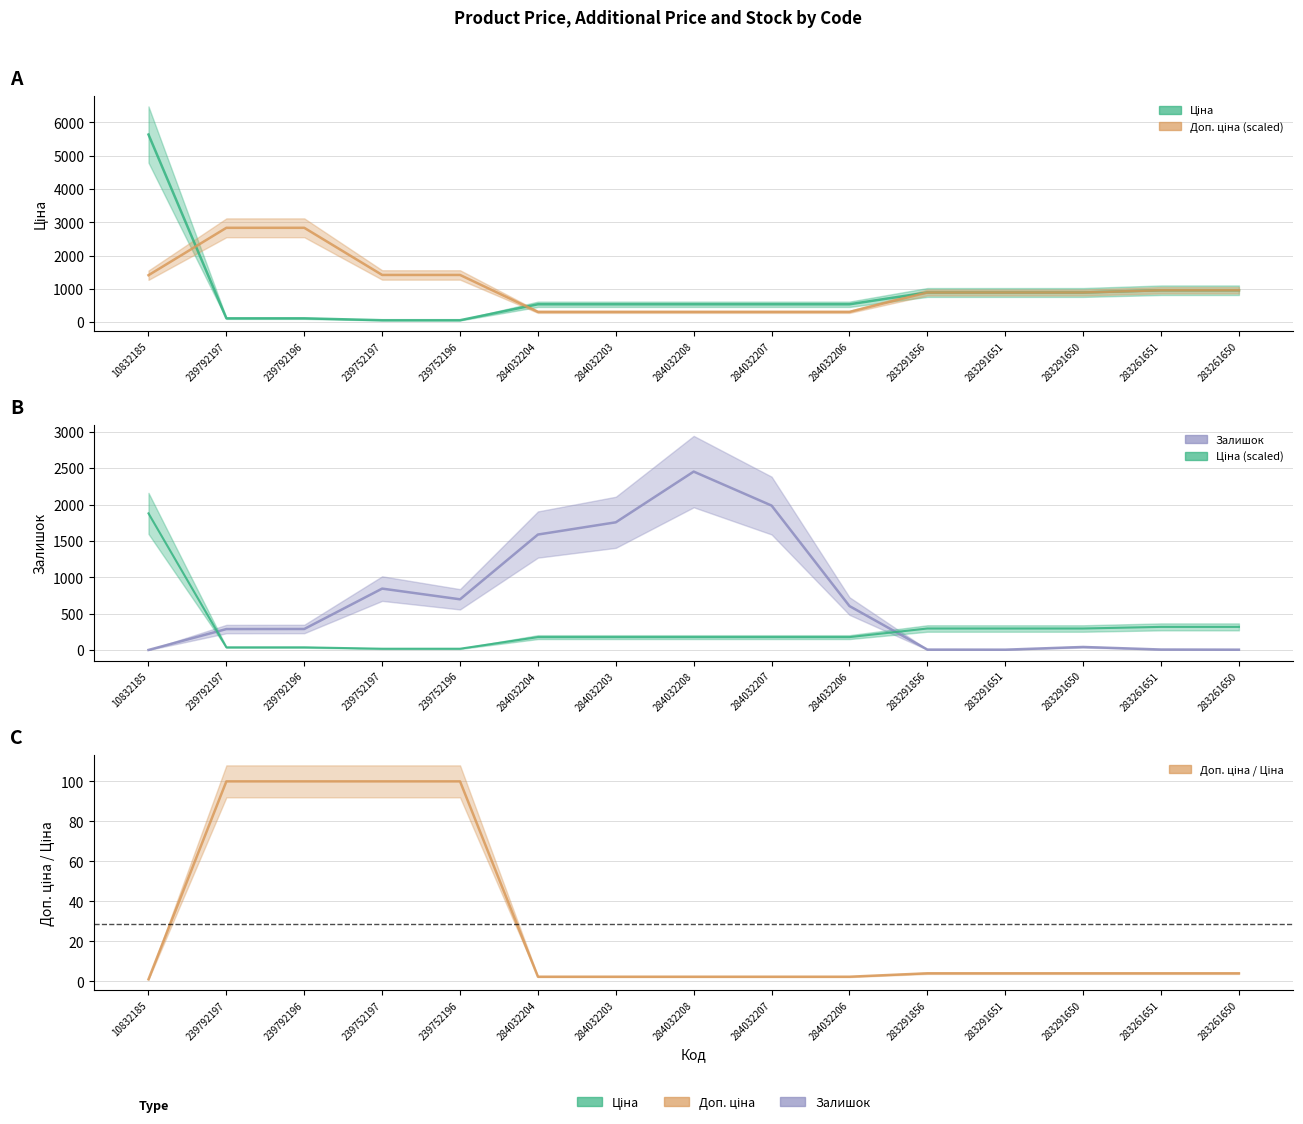

List the series in order of their overall mean, lowest first.

Ціна, Залишок, Доп. ціна